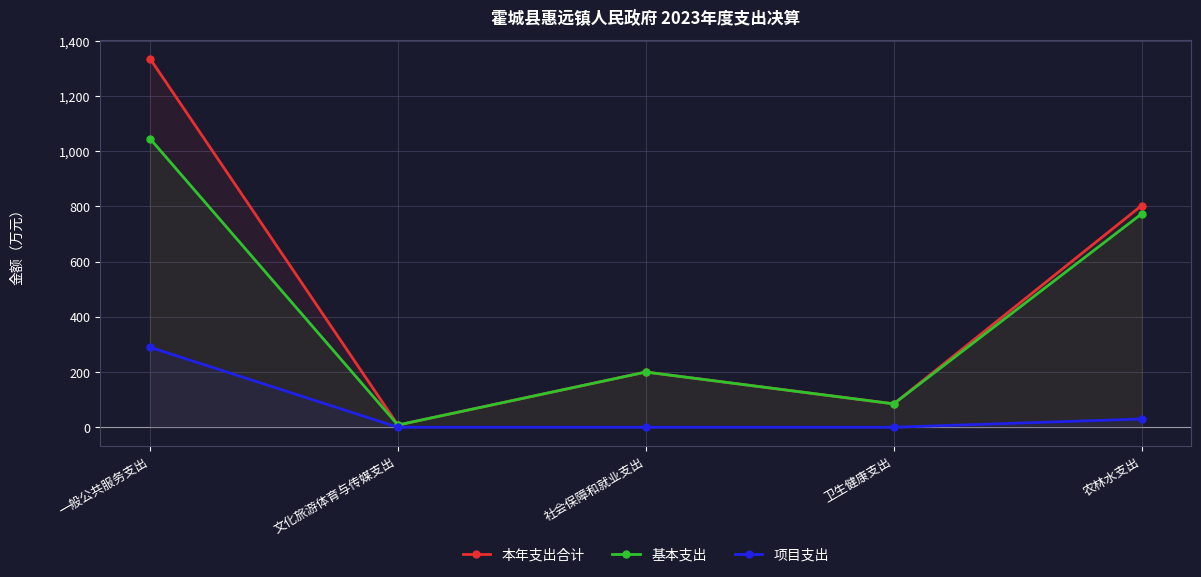

The 基本支出 series shows 143.4 at 卫生健康支出. True or false?

False